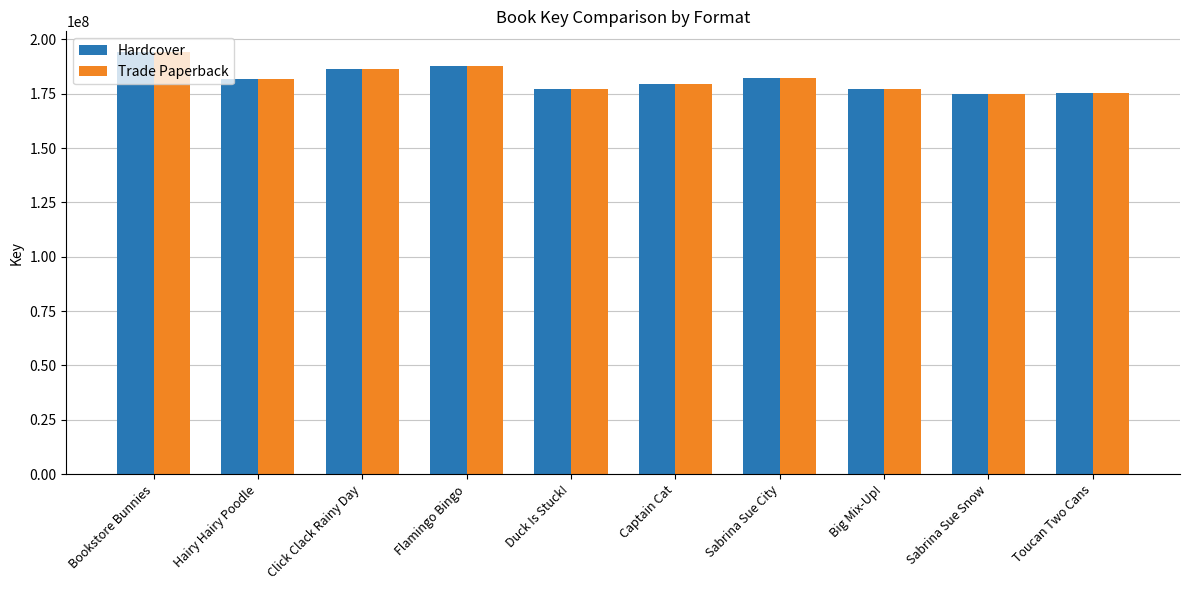

What is the label of the 10th bar from the left?

Toucan Two Cans